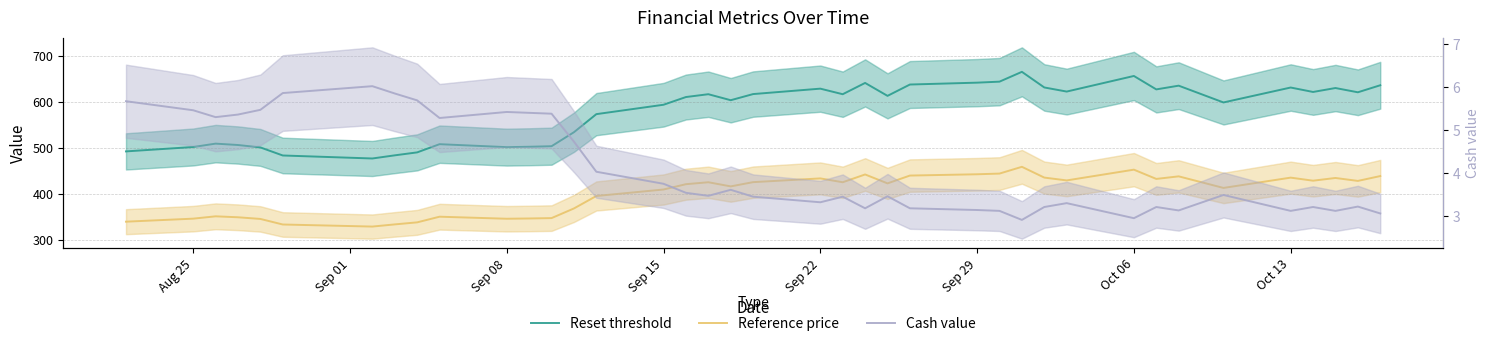

List the series in order of their overall mean, lowest first.

Cash value, Reference price, Reset threshold